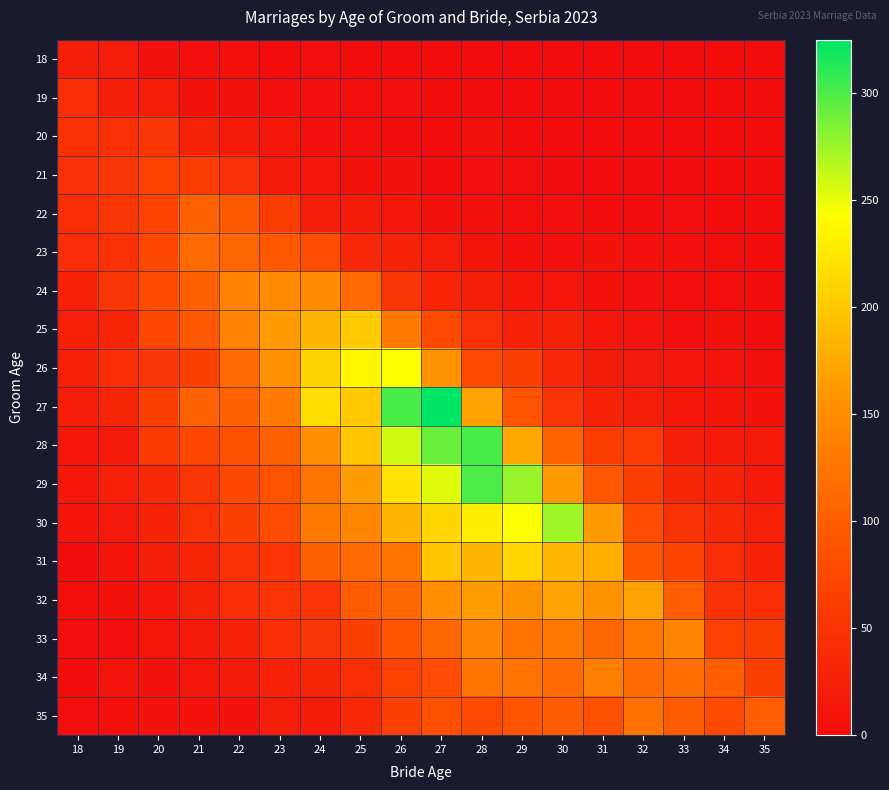

What is the spread (max minus min) of values at 34?

101